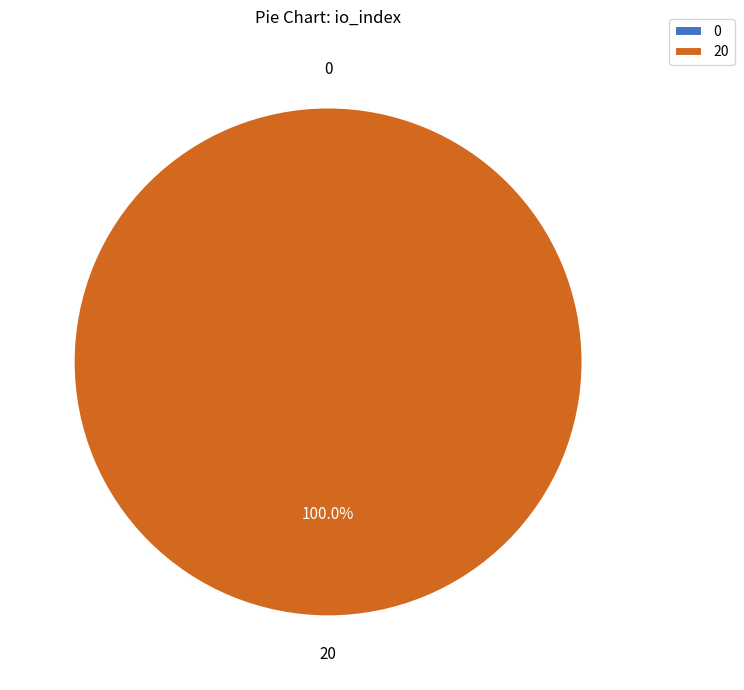

How many slices are in this pie chart?

2